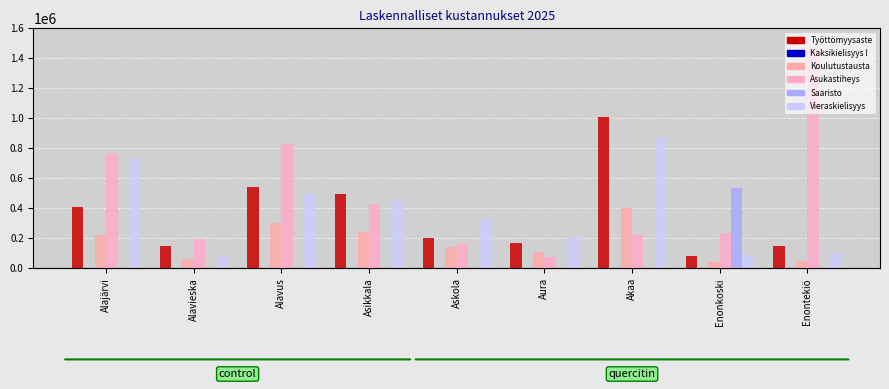

What is the value of the Vieraskielisyys bar at the 4th from the left?

455175.3